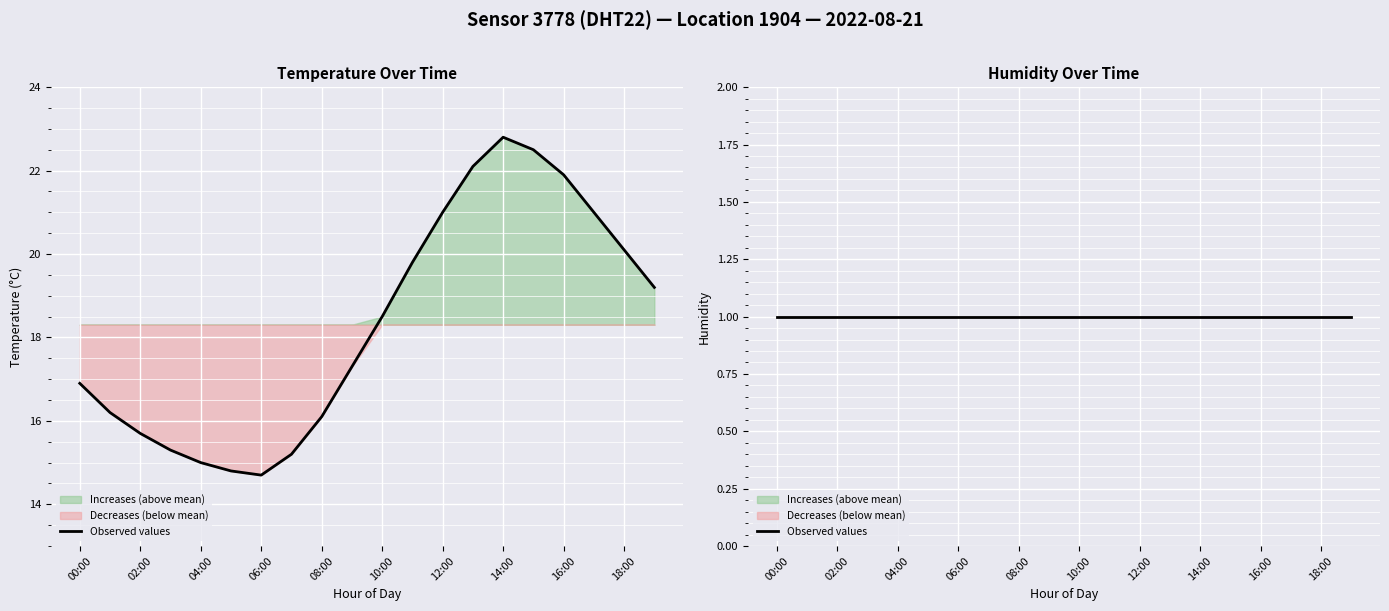

What value does the data have at 07:00?

15.2